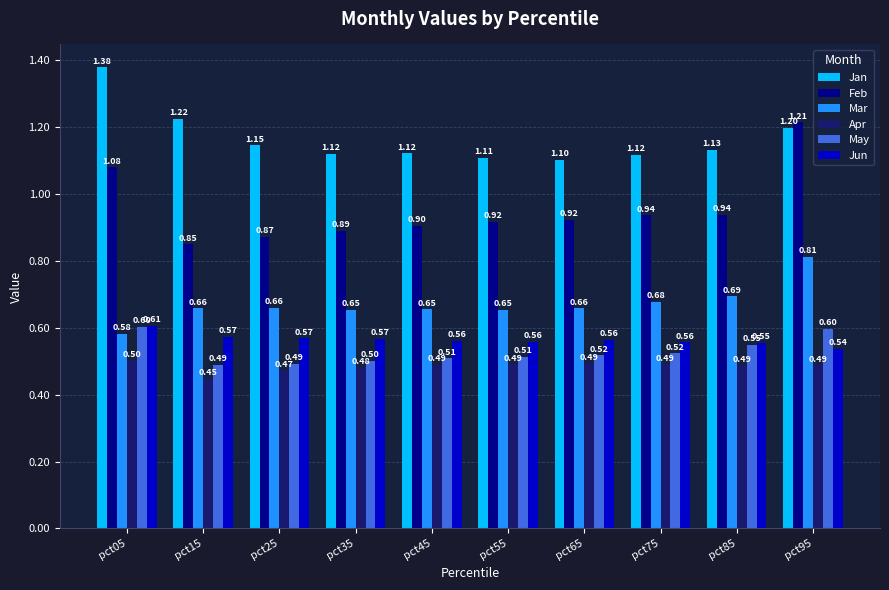

Which series has the widest spread of values?

Feb